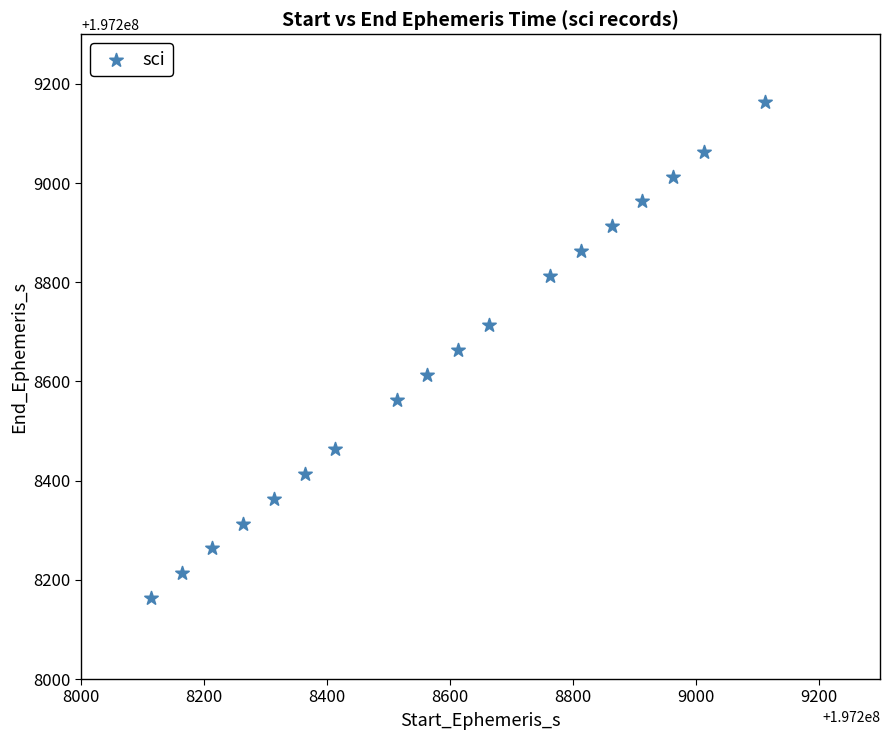

What is the range of X values (max minus min)?

1000.0